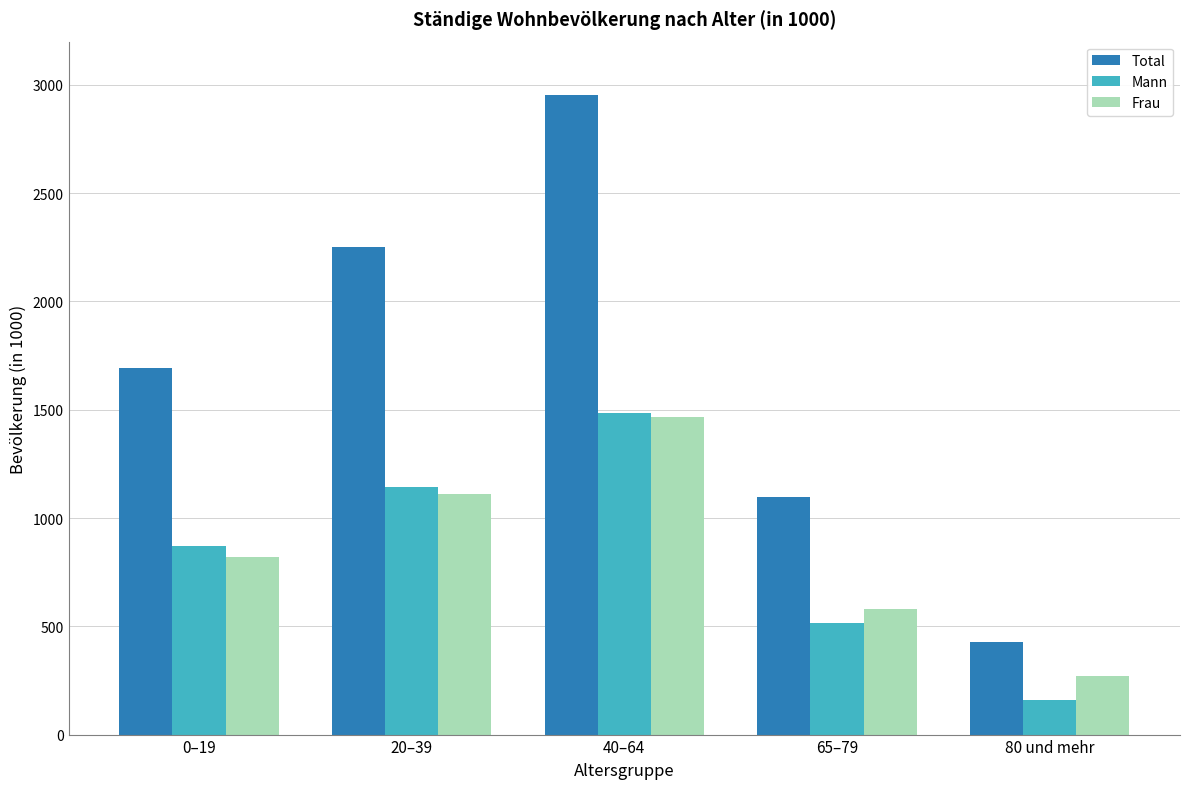

What are all the series names shown in the legend?

Total, Mann, Frau